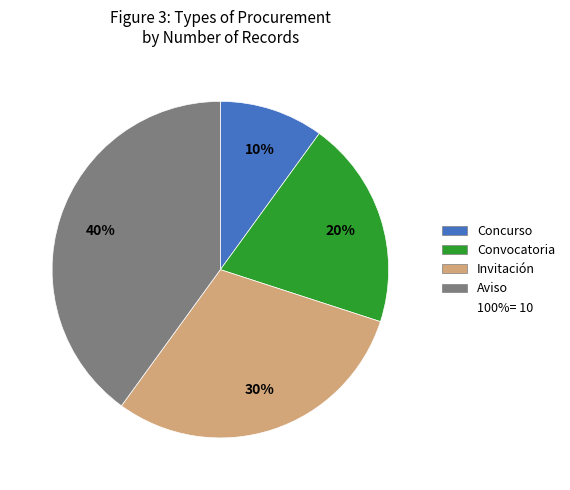

Does any single category account for the majority?

No